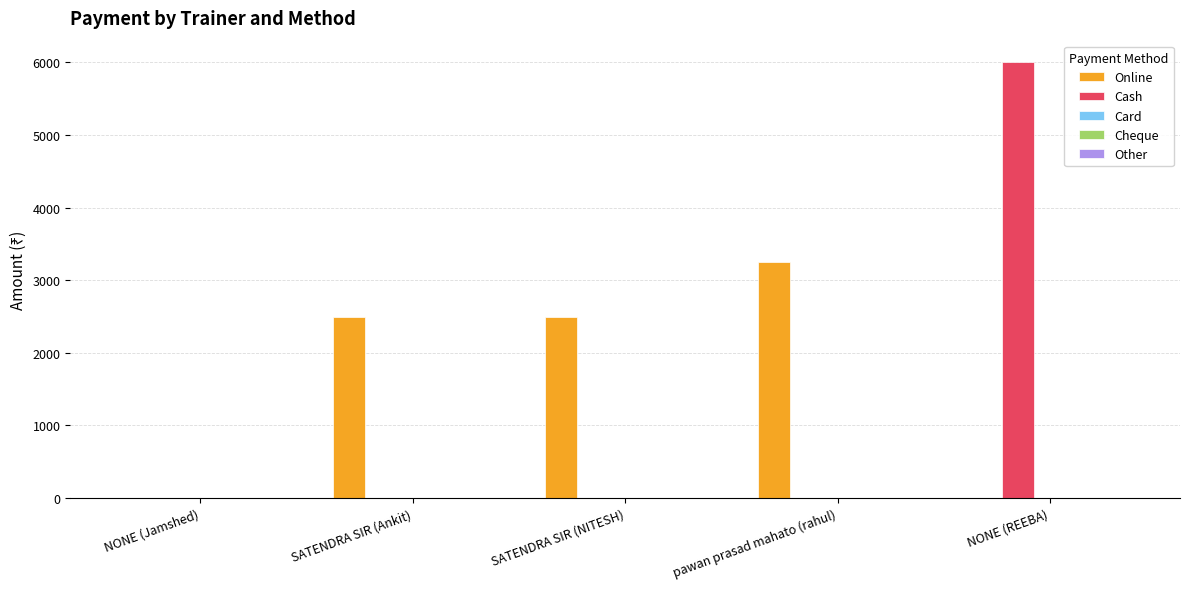

The Cash series shows 0 at NONE (Jamshed). True or false?

True